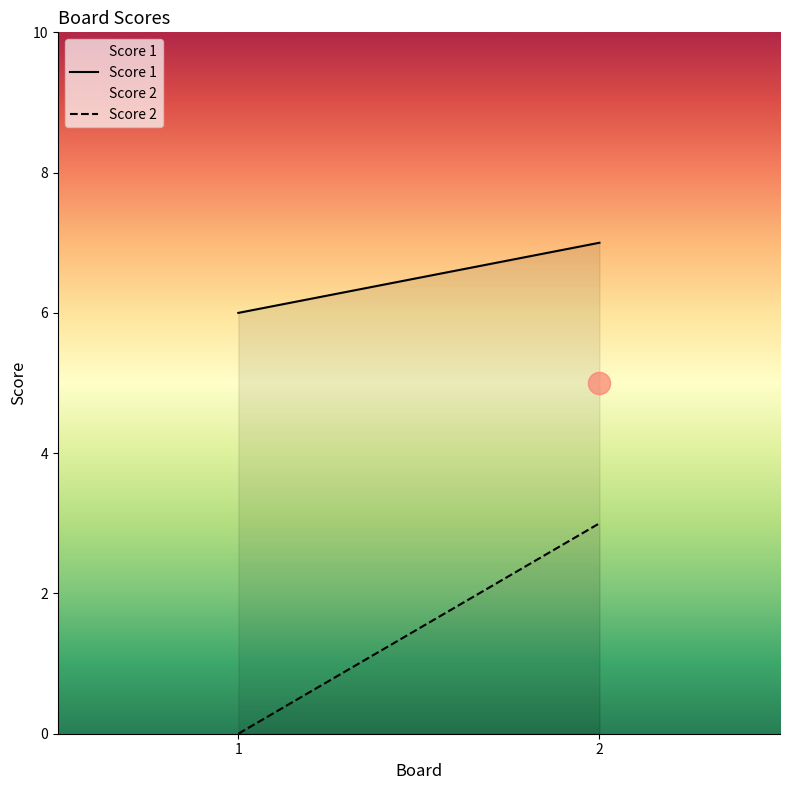

Is it true that Score 2 equals 3 at 2?

True